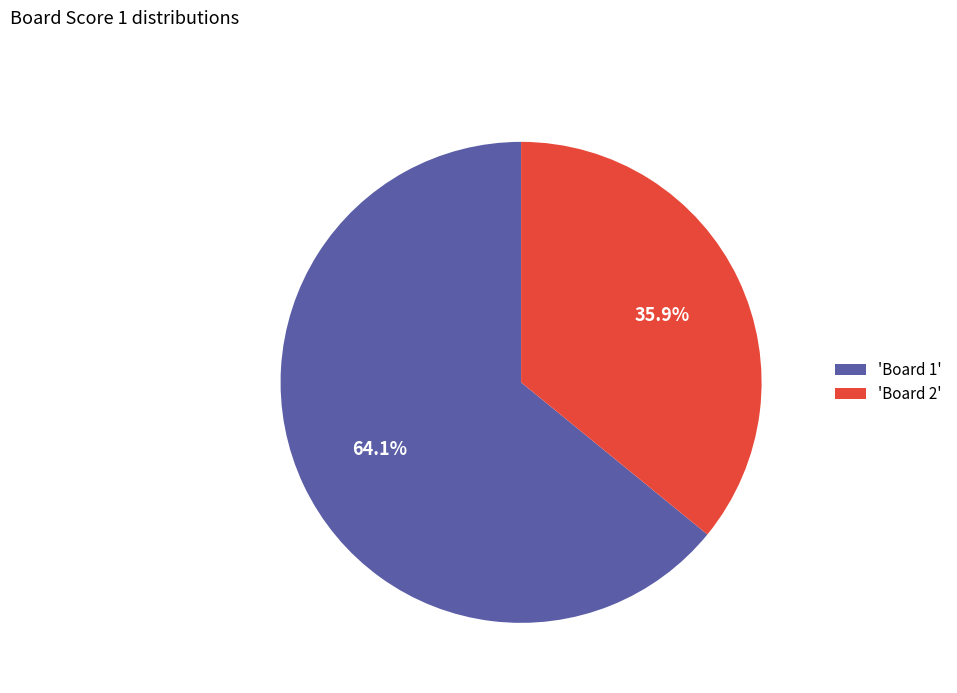

What percentage is NOT represented by 'Board 2'?

64.1%